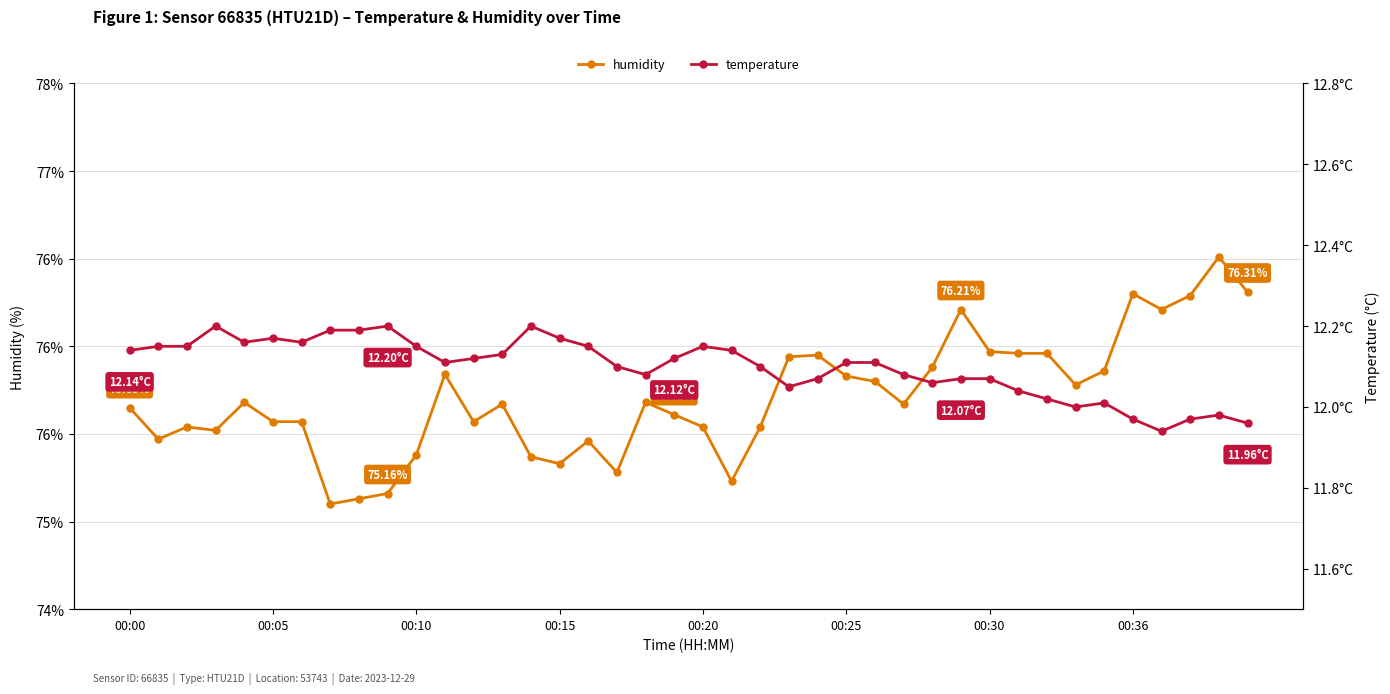

Reading left to right, extract all data points from this chart.

humidity: 75.7	75.5	75.5	75.5	75.7	75.6	75.6	75.1	75.1	75.2	75.4	75.8	75.6	75.7	75.4	75.3	75.5	75.3	75.7	75.6	75.5	75.2	75.5	75.9	76.0	75.8	75.8	75.7	75.9	76.2	76.0	76.0	76.0	75.8	75.9	76.3	76.2	76.3	76.5	76.3
temperature: 12.1	12.2	12.2	12.2	12.2	12.2	12.2	12.2	12.2	12.2	12.2	12.1	12.1	12.1	12.2	12.2	12.2	12.1	12.1	12.1	12.2	12.1	12.1	12.1	12.1	12.1	12.1	12.1	12.1	12.1	12.1	12.0	12.0	12.0	12.0	12.0	11.9	12.0	12.0	12.0